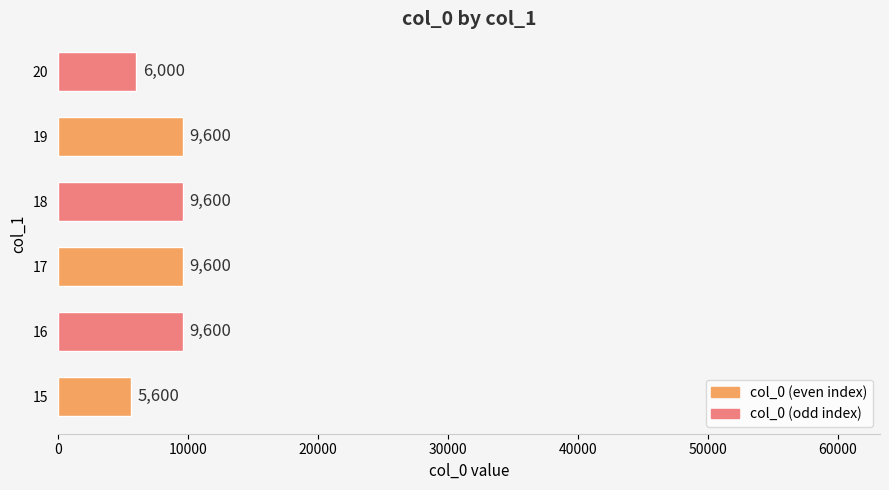

Reading bottom to top, what are all the values shown in this chart?

5600	9600	9600	9600	9600	6000